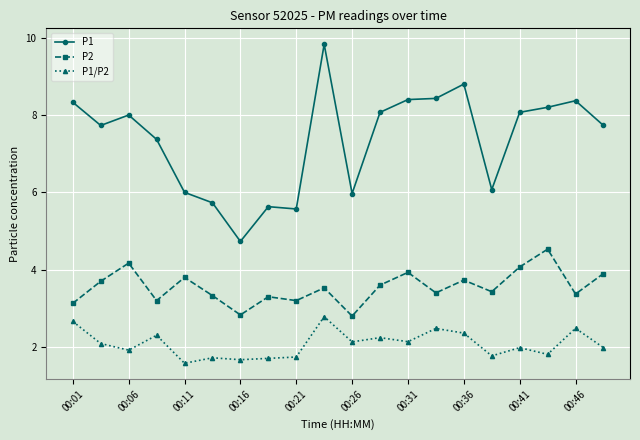

What is the sum of all P2 values?

71.0